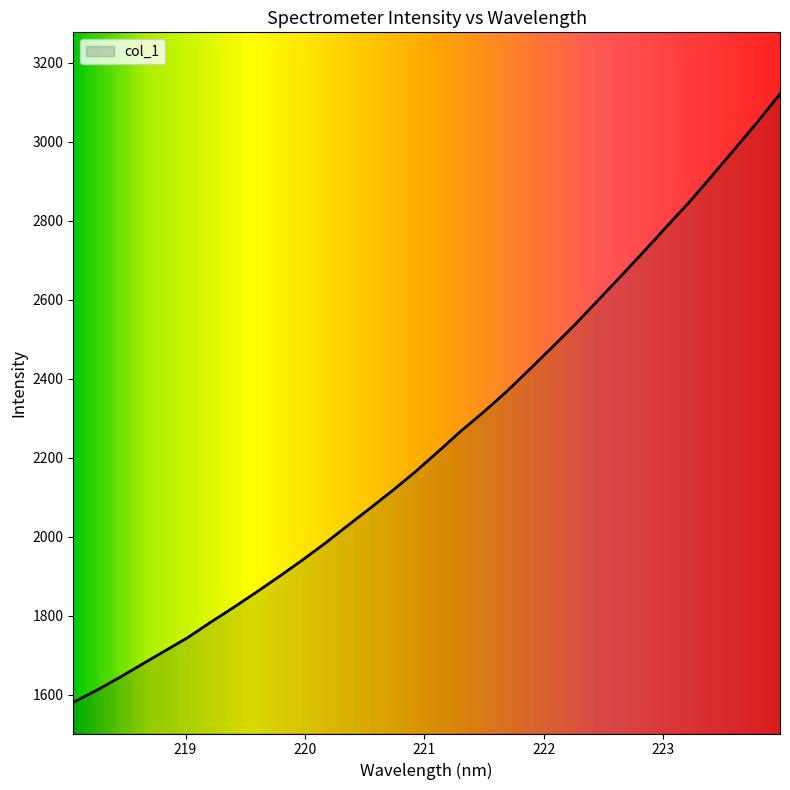

True or false: there are more than 1 points higher than both neighbors.

False